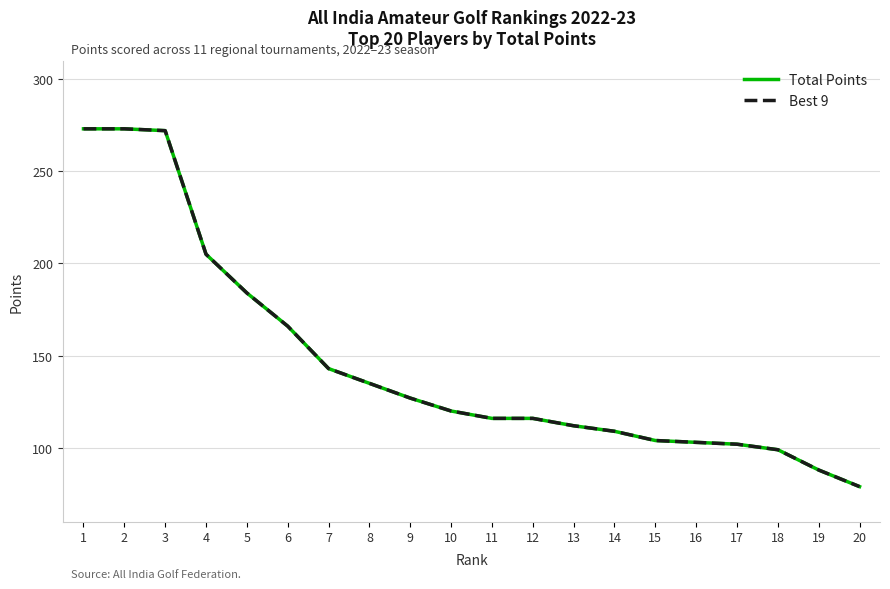

At 13, list the series in order from smallest to largest.

Total Points, Best 9